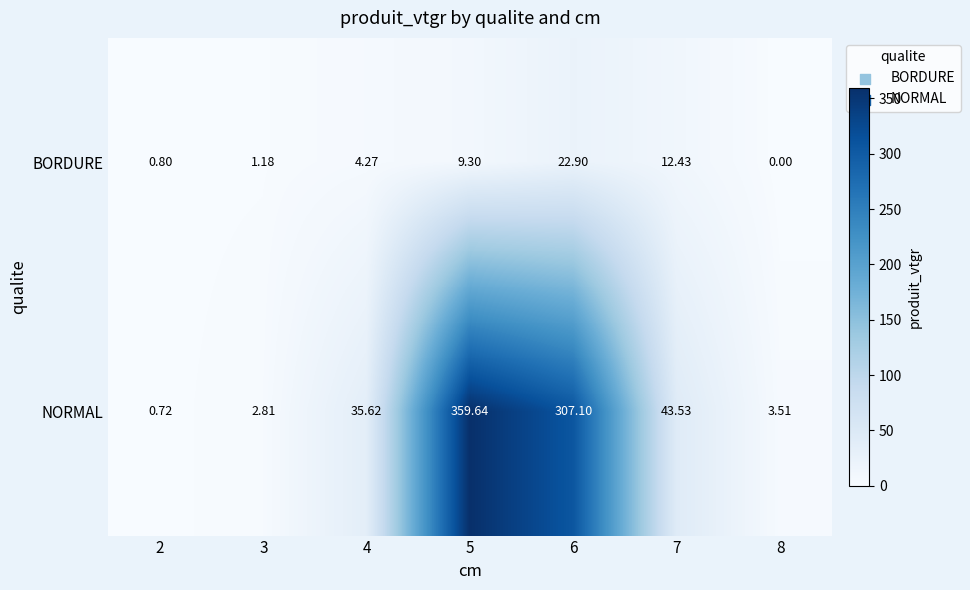

Which series has the widest spread of values?

NORMAL